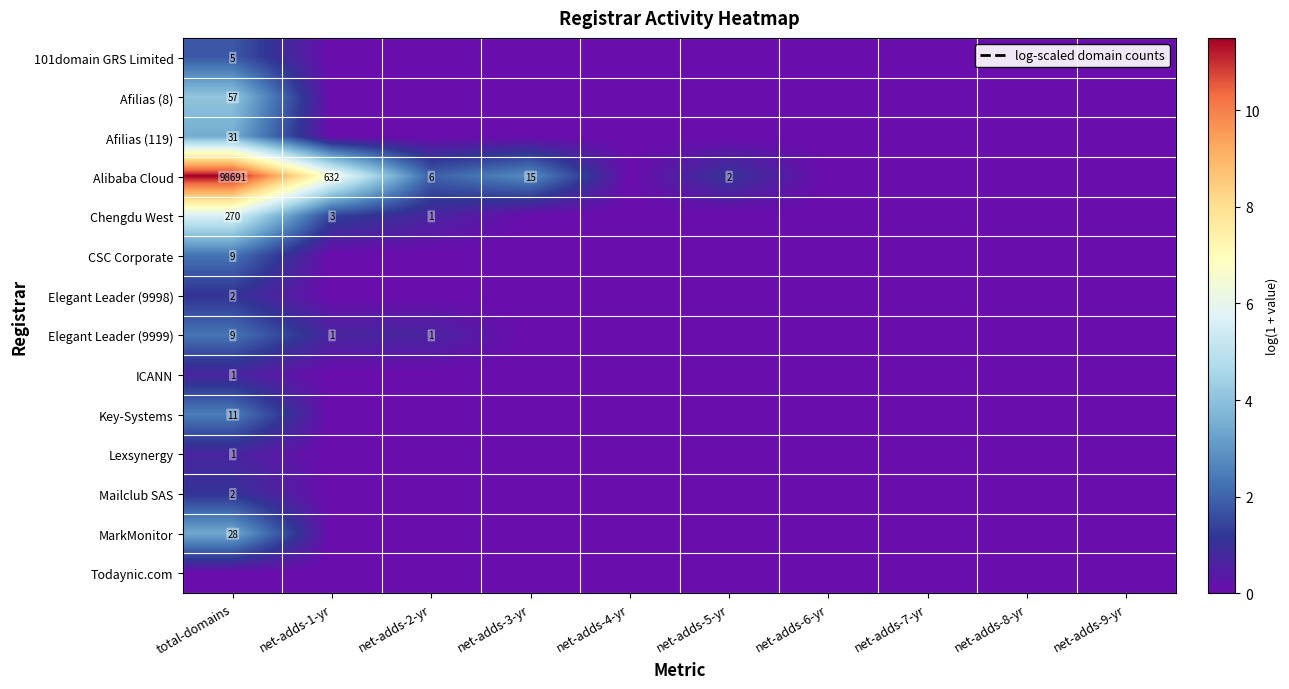

At which label does Mailclub SAS reach its minimum?

net-adds-1-yr